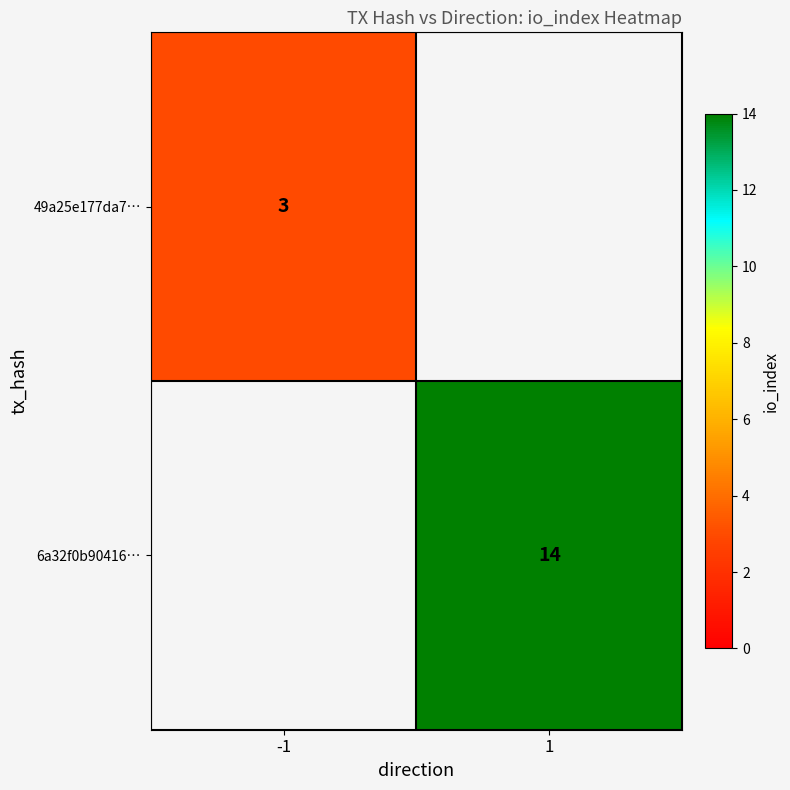

The 6a32f0b90416… series shows 3 at 1. True or false?

False